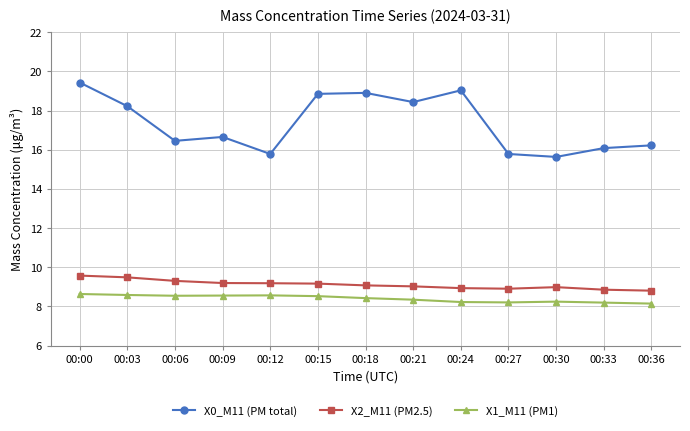

Is the value of X0_M11 (PM total) at 00:09 greater than the value of X2_M11 (PM2.5) at 00:00?

Yes